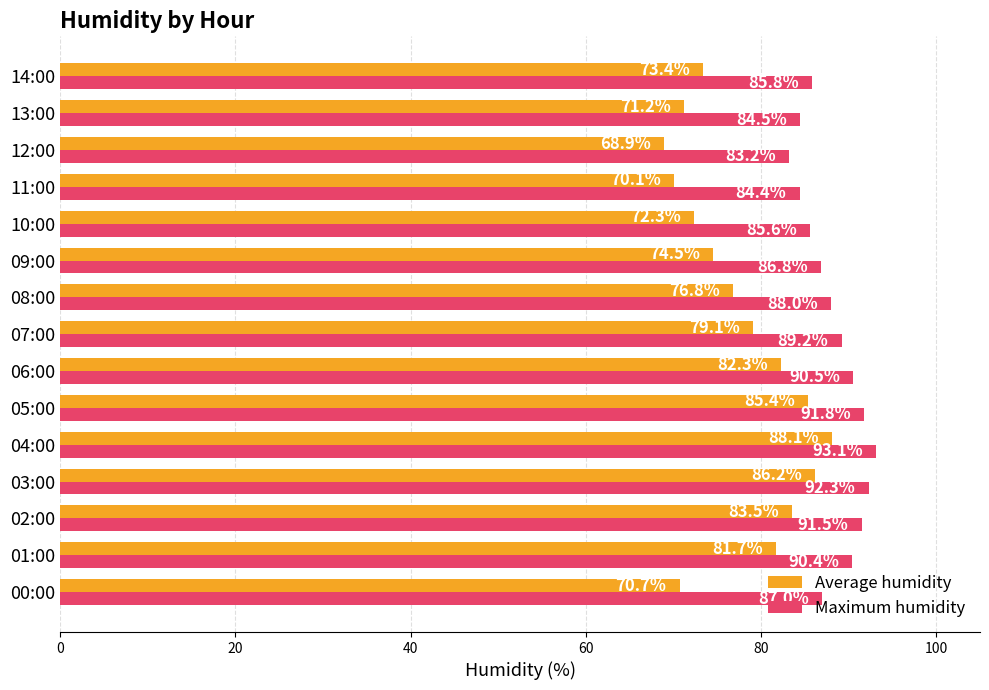

Rank the series by their average value, from highest to lowest.

Maximum humidity, Average humidity